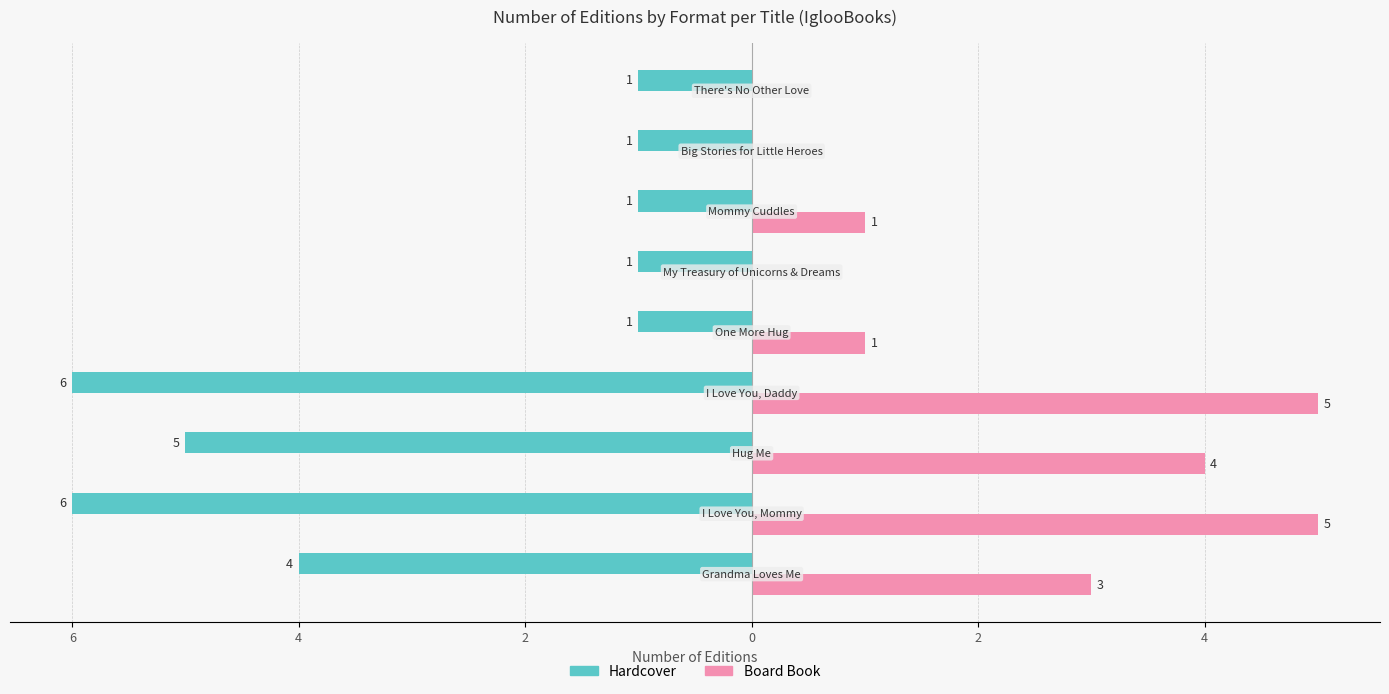

What are all the series names shown in the legend?

Hardcover, Board Book